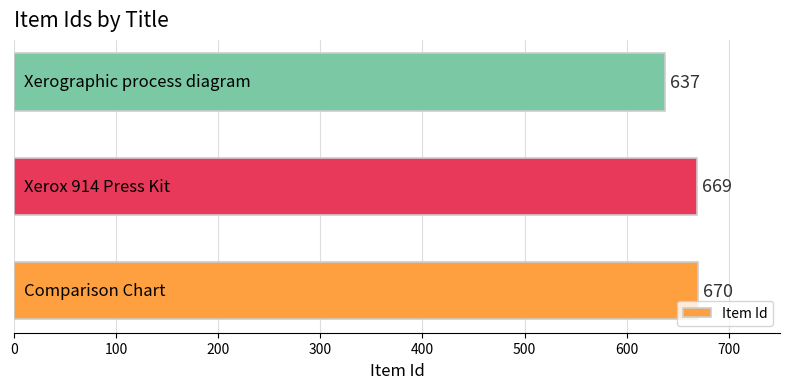

What is the sum of all values?

1976